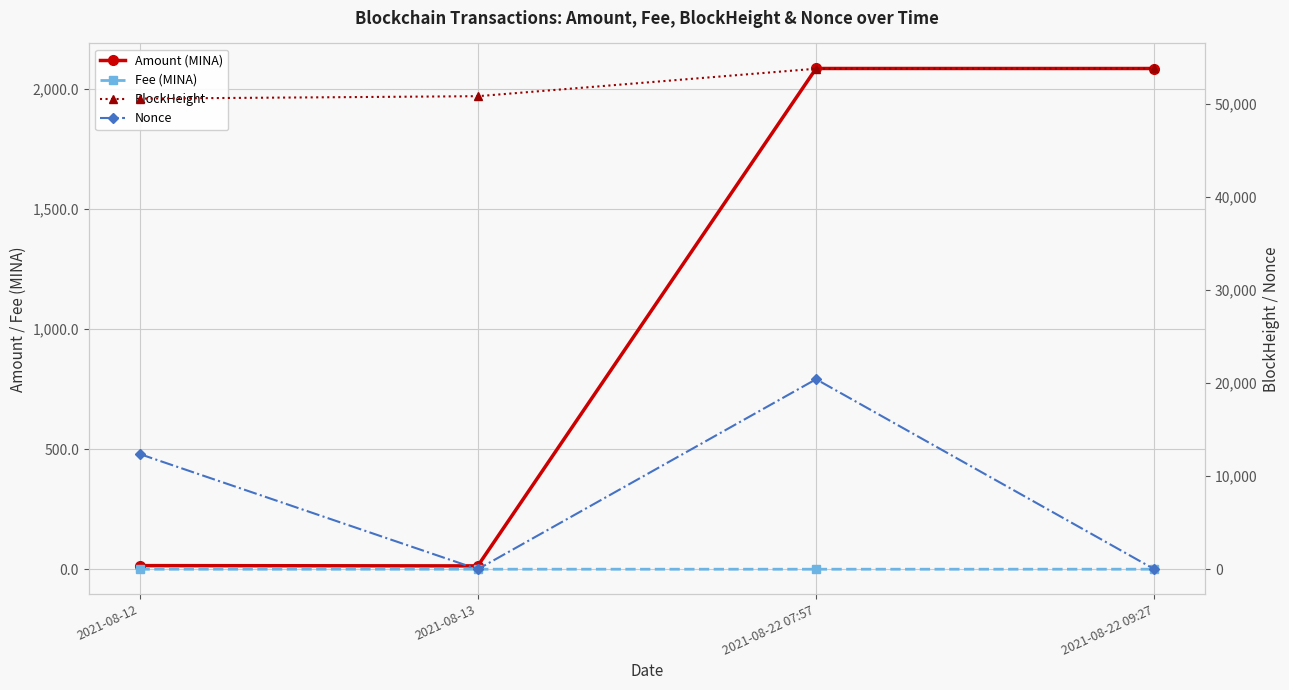

Is the value of Fee (MINA) at 2021-08-22 07:57 greater than the value of Amount (MINA) at 2021-08-13?

No